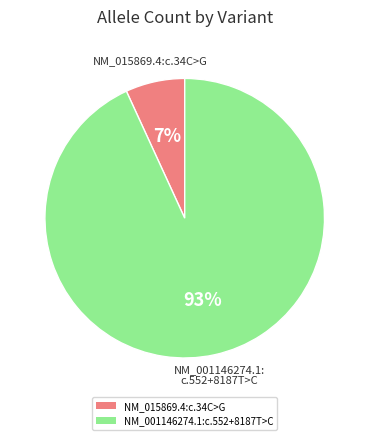

Between NM_001146274.1:c.552+8187T>C and NM_015869.4:c.34C>G, which is larger?

NM_001146274.1:c.552+8187T>C